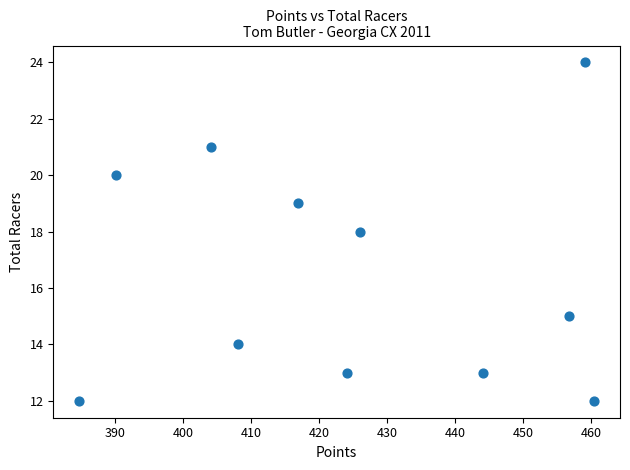

What is the average Y value?

16